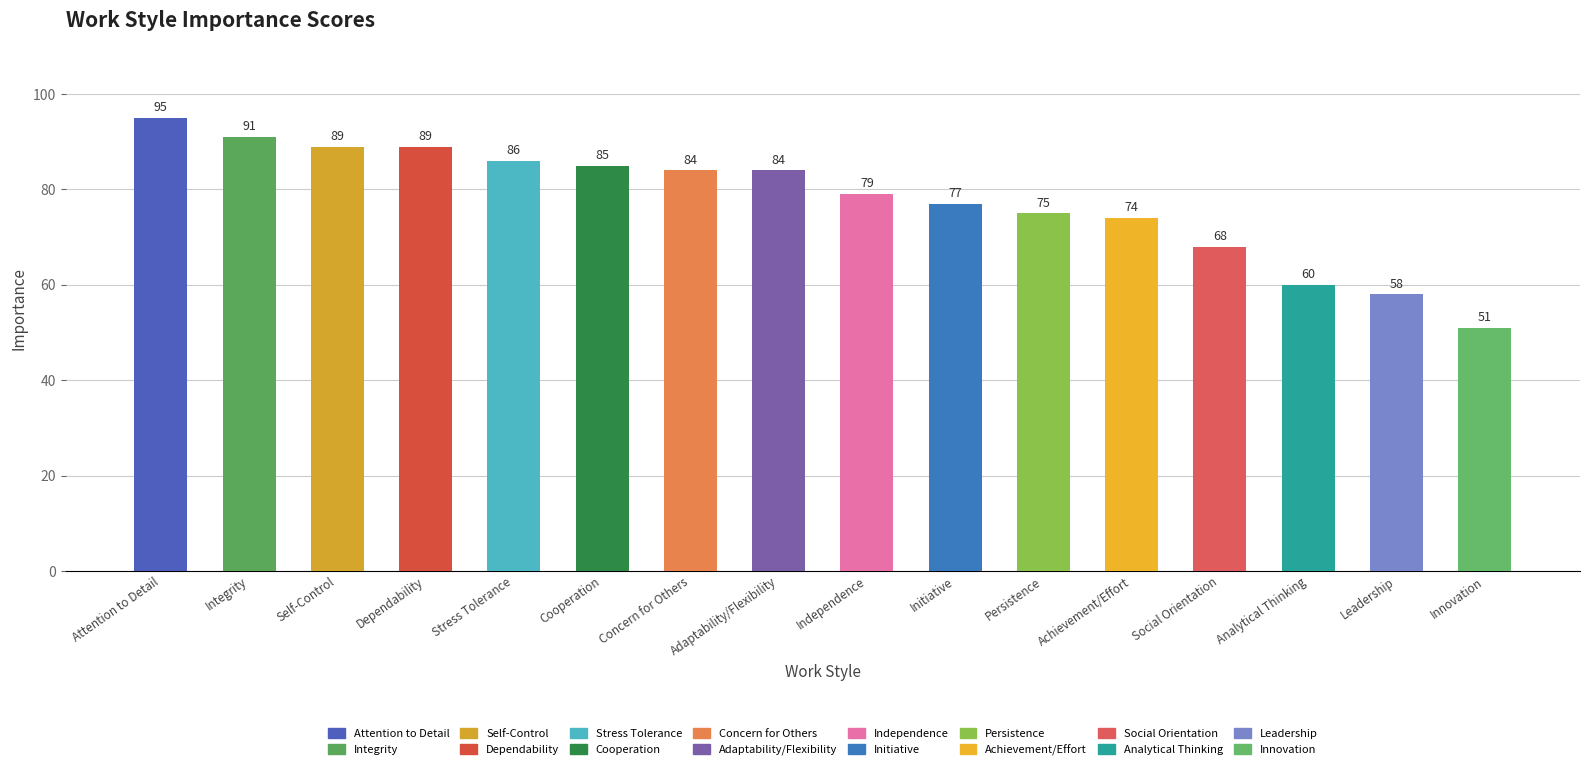

Between Concern for Others and Attention to Detail, which is larger?

Attention to Detail